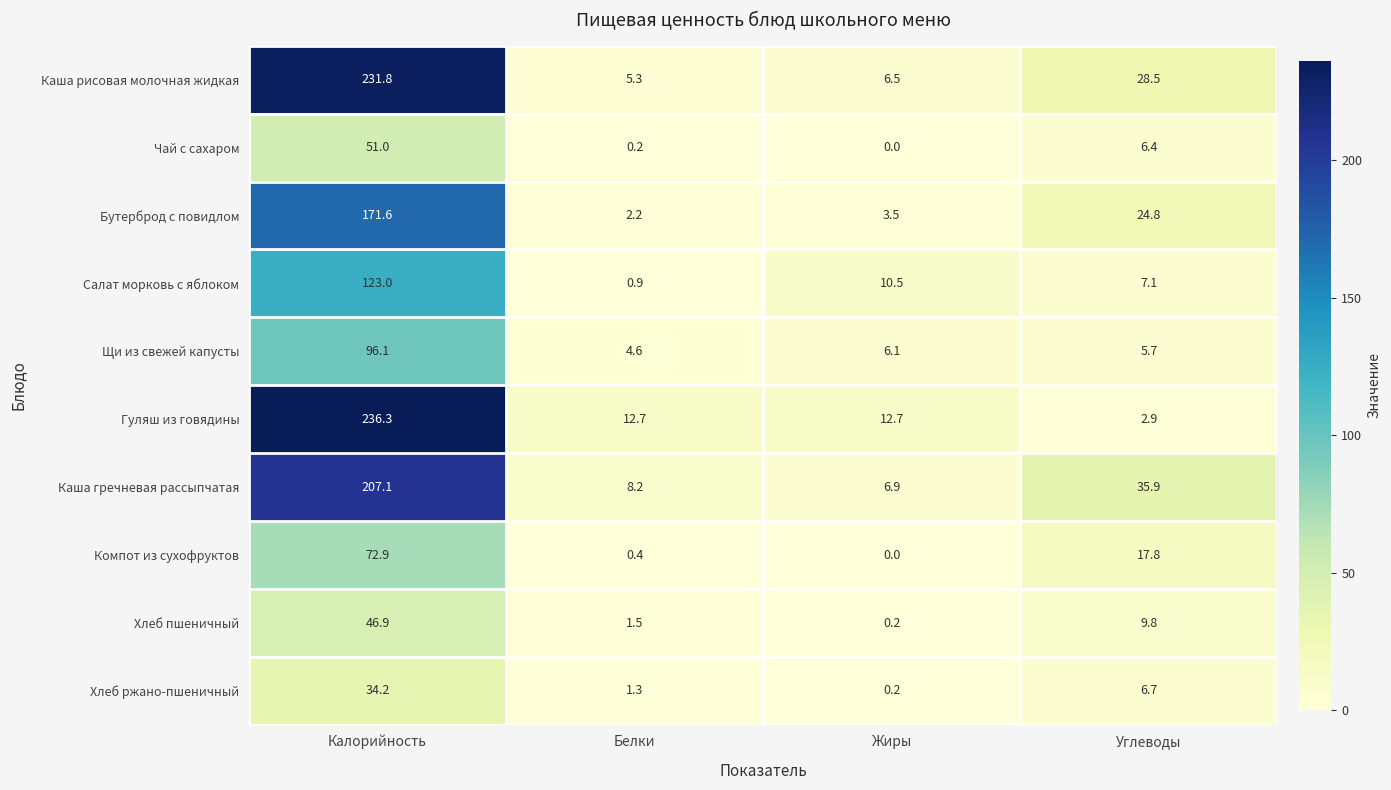

List the series in order of their peak value, lowest first.

Хлеб ржано-пшеничный, Хлеб пшеничный, Чай с сахаром, Компот из сухофруктов, Щи из свежей капусты, Салат морковь с яблоком, Бутерброд с повидлом, Каша гречневая рассыпчатая, Каша рисовая молочная жидкая, Гуляш из говядины